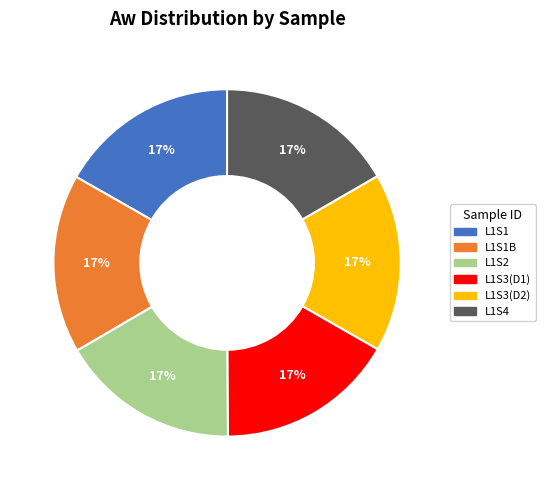

Does any single category account for the majority?

No